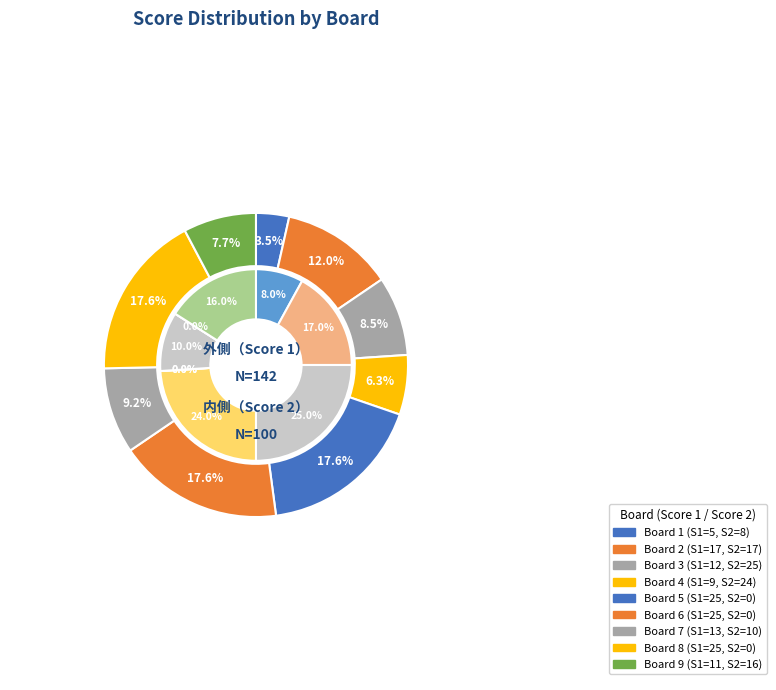

How many slices are in this pie chart?

9